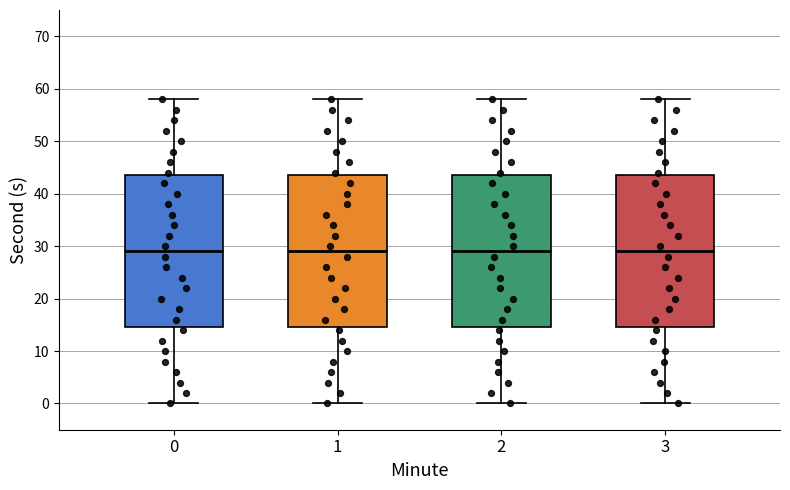

Reading left to right, read every box against the y-axis: the position of its median line, the range the box covers, and the ends of its whiskers. The values are not printed on the chart, so give them approximately, as read against the axis.

0: median 29, box 15 to 44, whiskers 0 to 58
1: median 29, box 15 to 44, whiskers 0 to 58
2: median 29, box 15 to 44, whiskers 0 to 58
3: median 29, box 15 to 44, whiskers 0 to 58